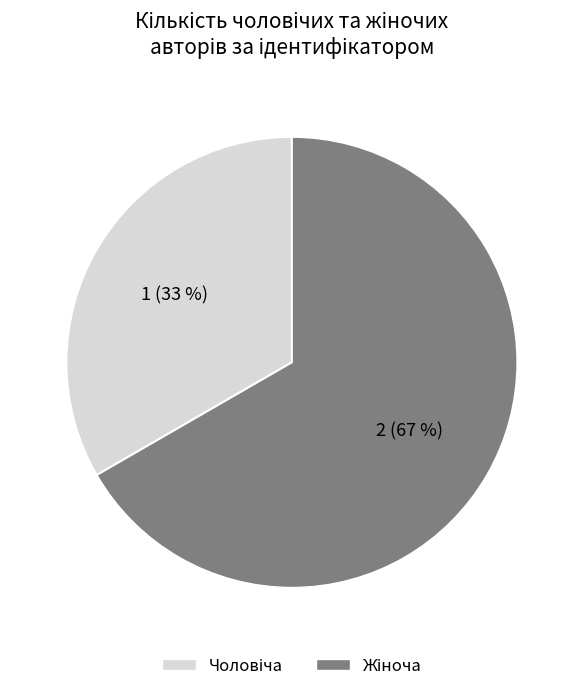

To the nearest percent, what is the average slice percentage?

50%